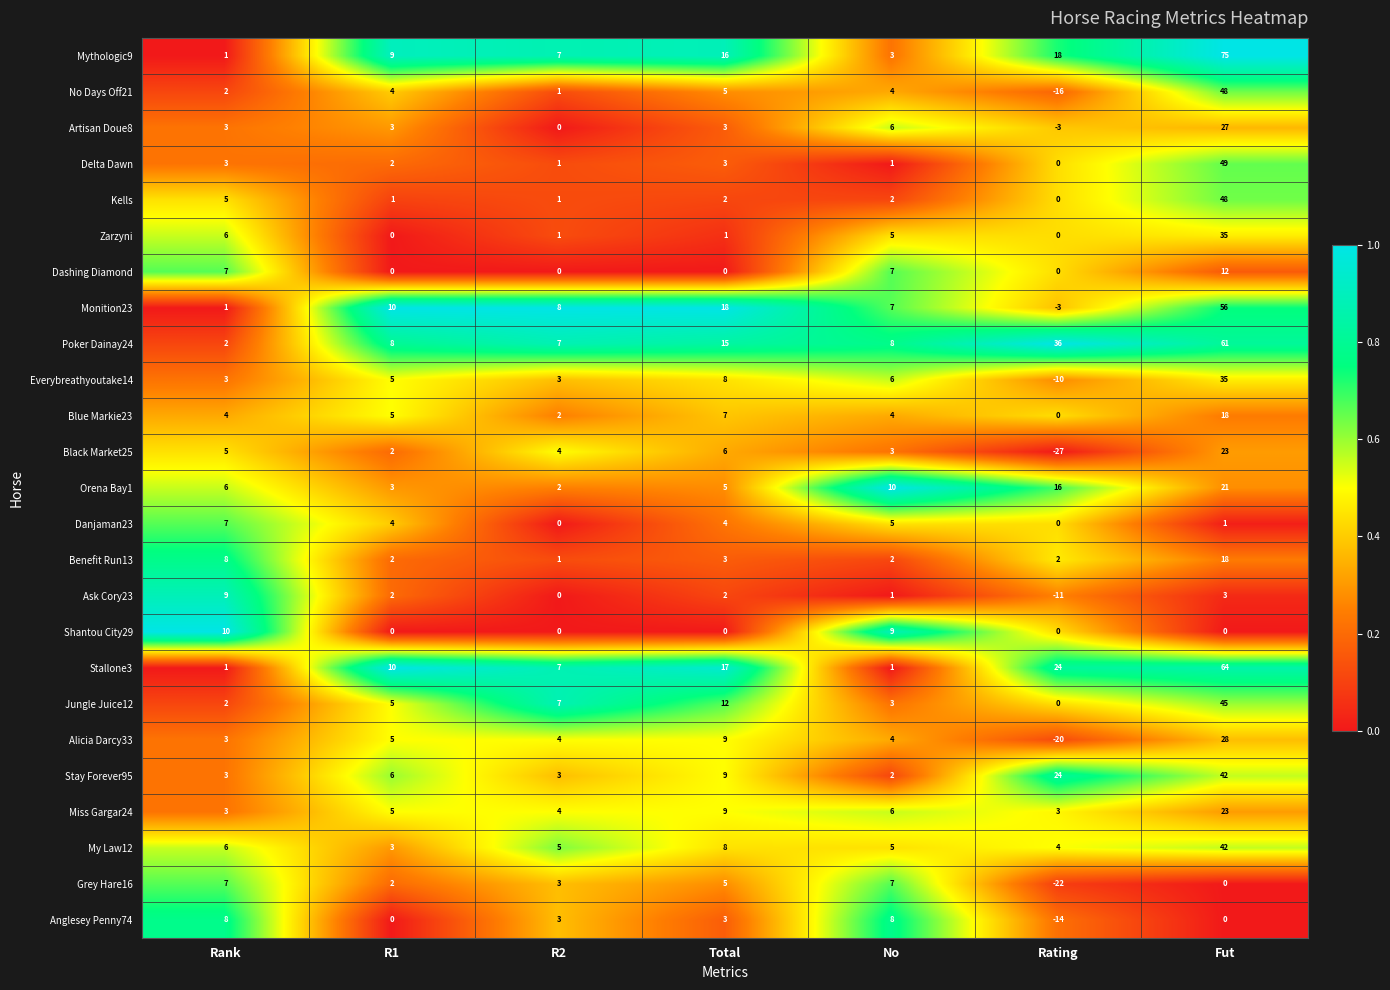

List the labels in order of Mythologic9 value, smallest first.

Rank, No, R2, R1, Total, Rating, Fut